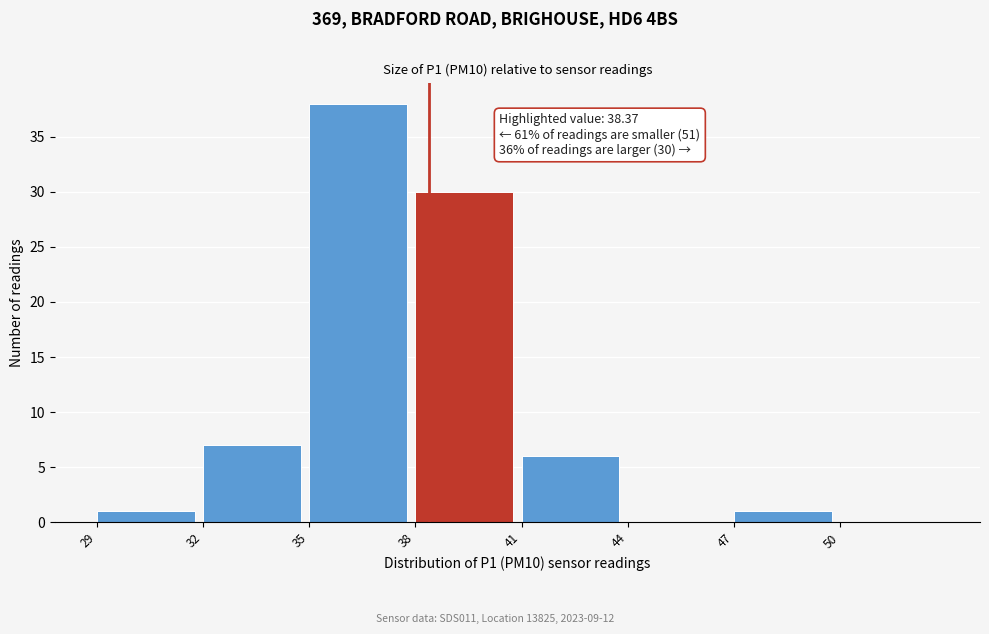

Which range on the x-axis has the tallest bar?

35 to 38